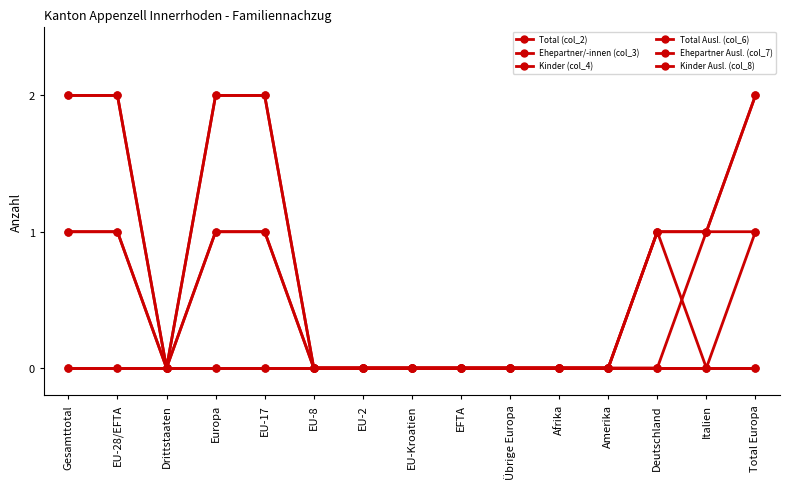

At EU-28/EFTA, list the series in order from largest to smallest.

Total (col_2), Total Ausl. (col_6), Ehepartner Ausl. (col_7), Kinder Ausl. (col_8), Ehepartner/-innen (col_3), Kinder (col_4)